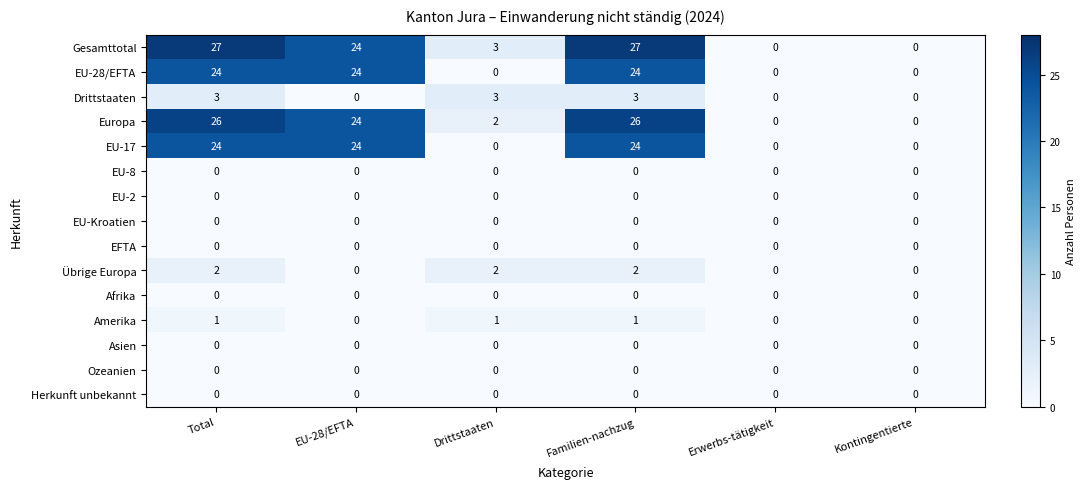

What is the average value of the EU-28/EFTA series?

12